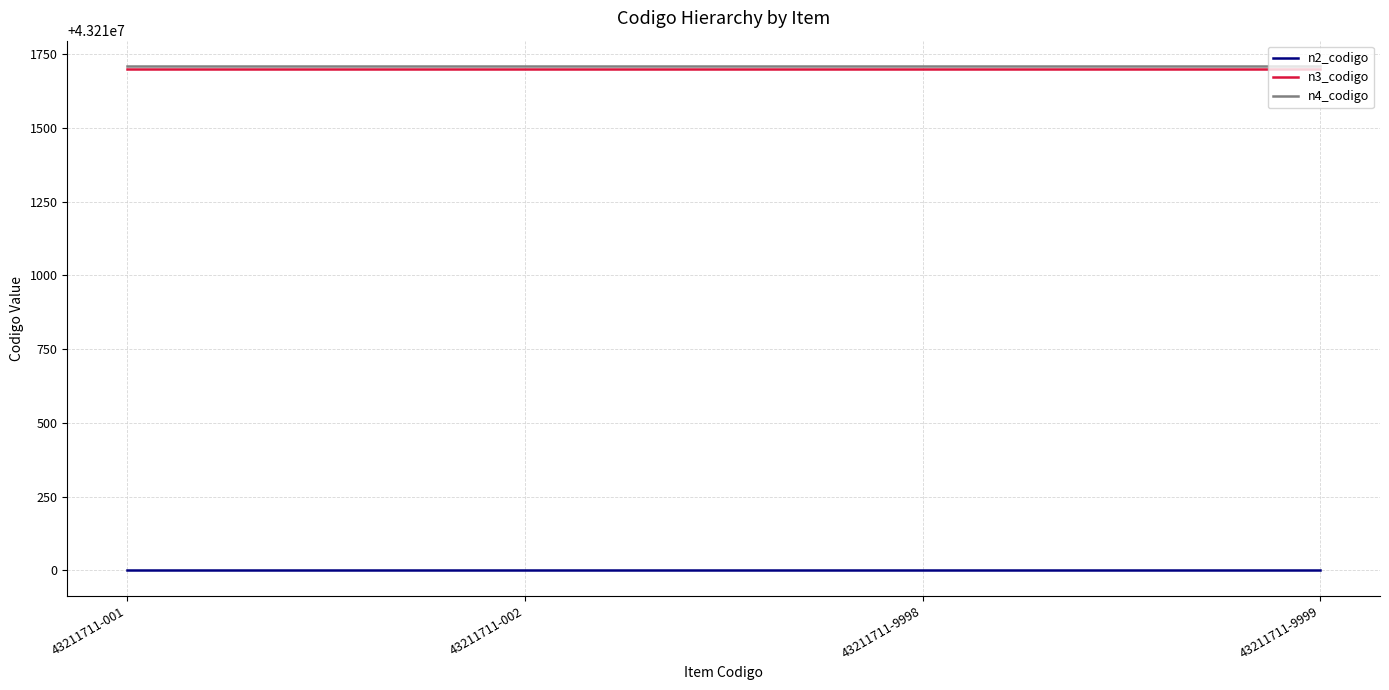

True or false: n4_codigo and n2_codigo intersect in this chart.

False